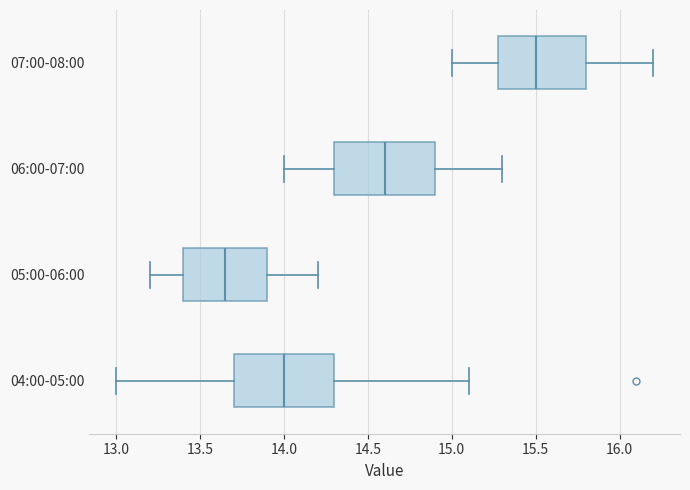

Reading bottom to top, read every box against the x-axis: the position of its median line, the range the box covers, and the ends of its whiskers. The values are not printed on the chart, so give them approximately, as read against the axis.

04:00-05:00: median 14.00, box 13.70 to 14.30, whiskers 13.00 to 15.10
05:00-06:00: median 13.65, box 13.40 to 13.90, whiskers 13.20 to 14.20
06:00-07:00: median 14.60, box 14.30 to 14.90, whiskers 14.00 to 15.30
07:00-08:00: median 15.50, box 15.30 to 15.80, whiskers 15.00 to 16.20